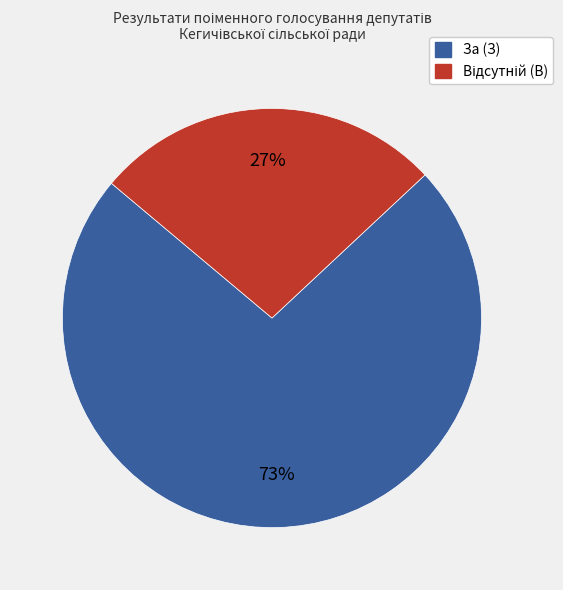

To the nearest percent, what is the average slice percentage?

50%